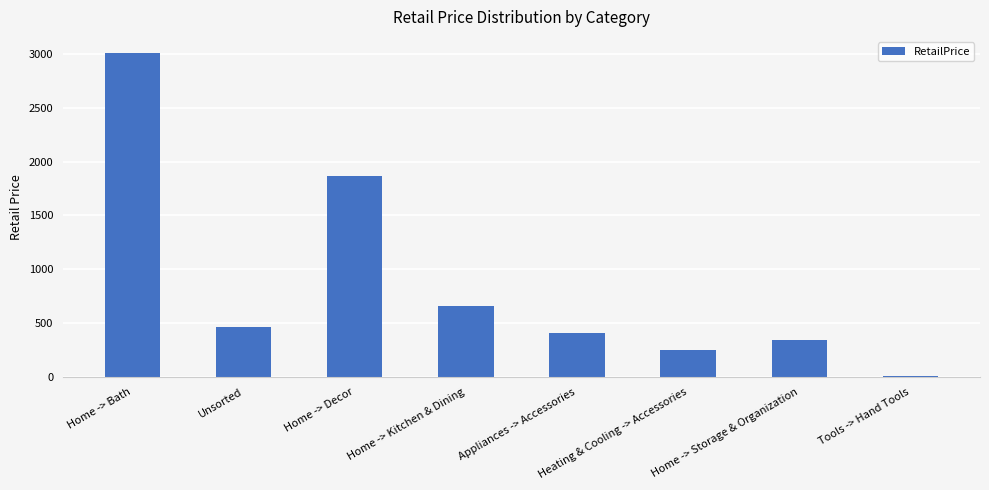

What is the maximum value shown in the chart?

3006.3